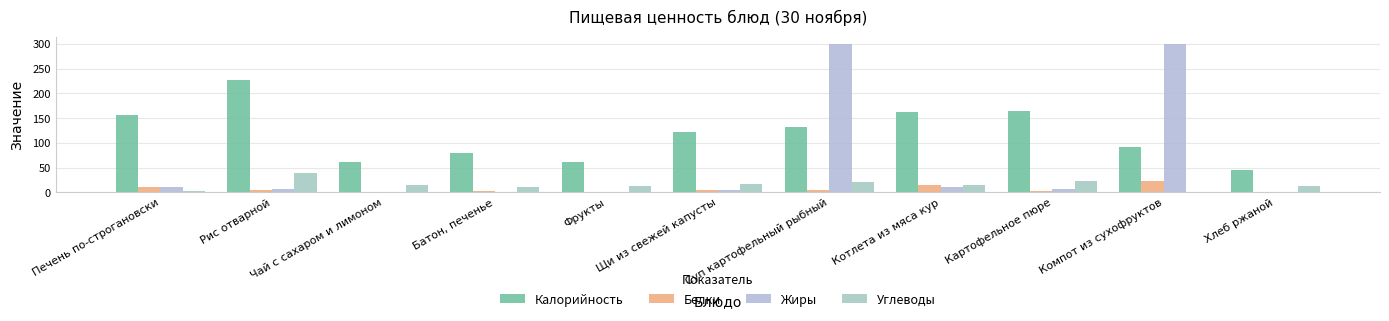

What is the spread (max minus min) of values at Компот из сухофруктов?

300.0